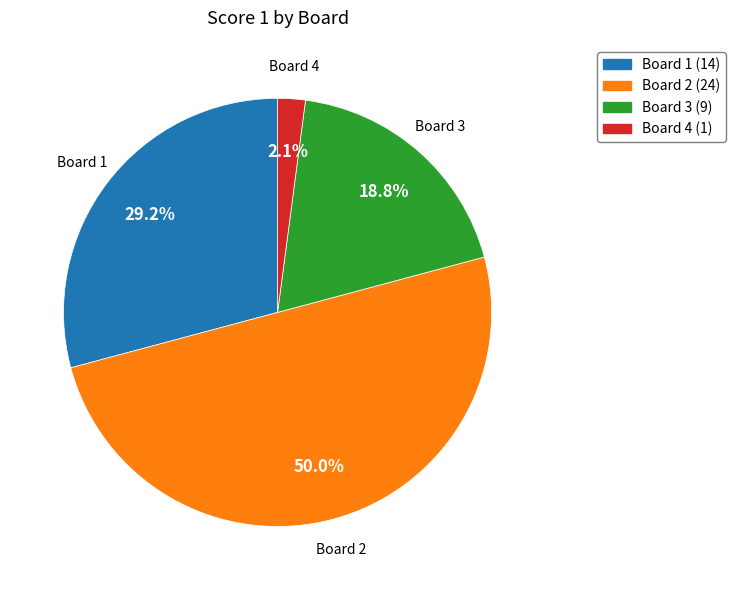

How many slices are in this pie chart?

4